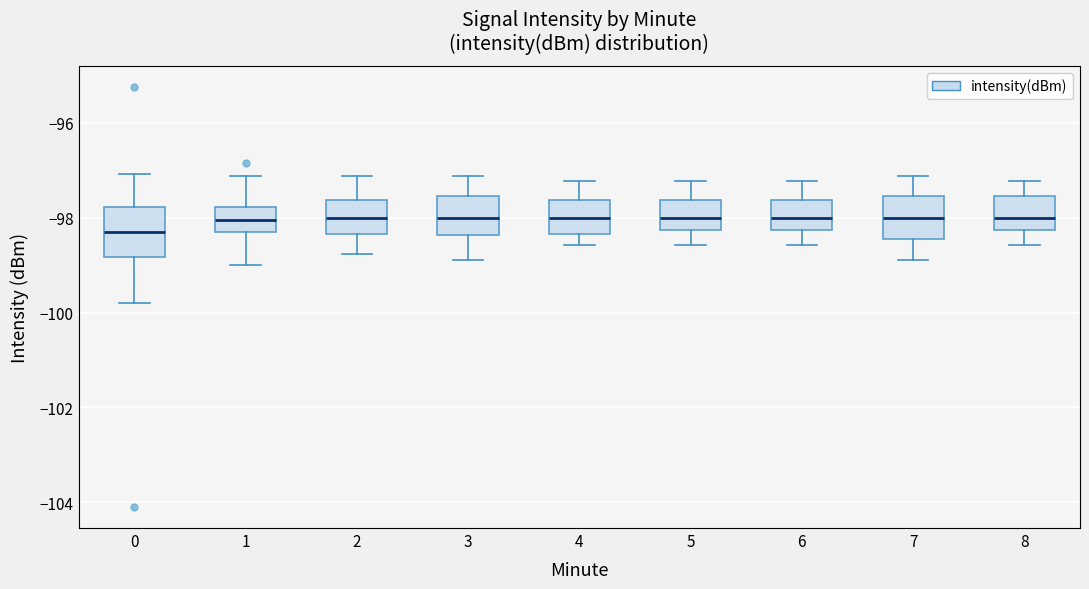

Where does the median line of the box at x = 1 sit on the y-axis? The values are not printed on the chart, so give them approximately, as read against the axis.

-98.0